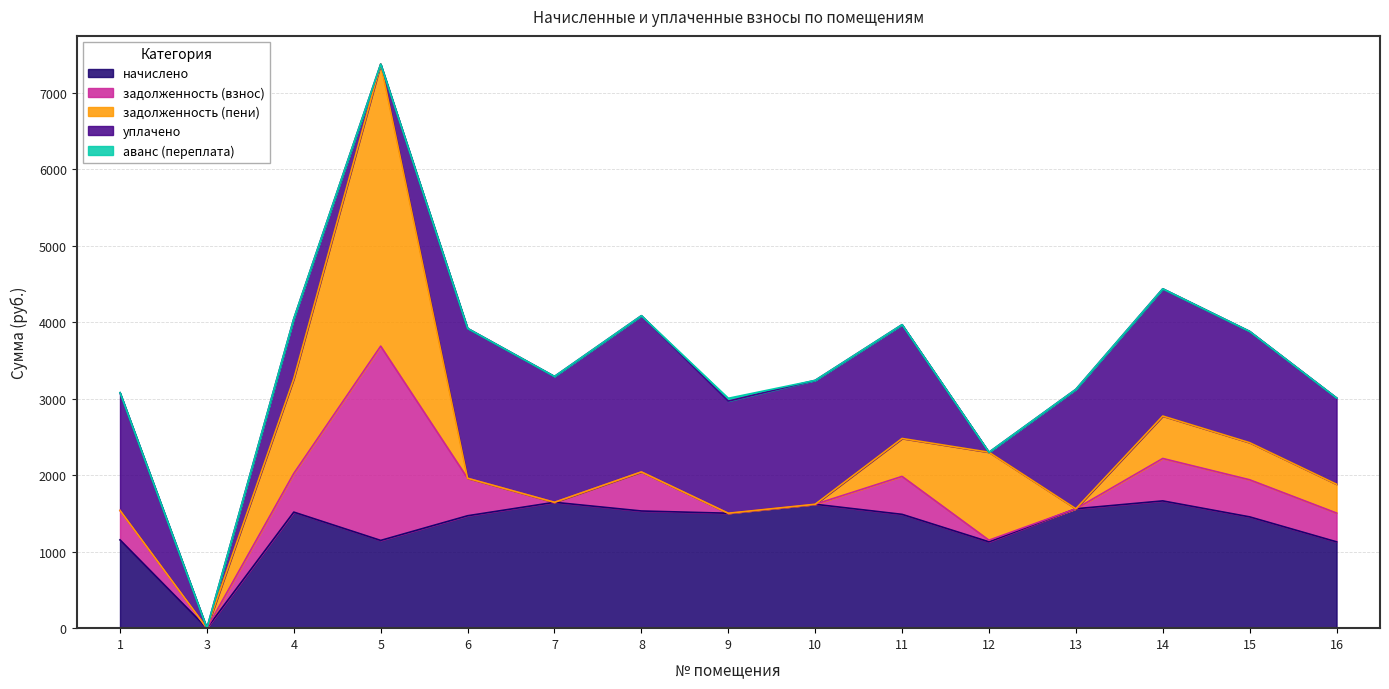

The value of уплачено at 3 is 0.0. True or false?

True